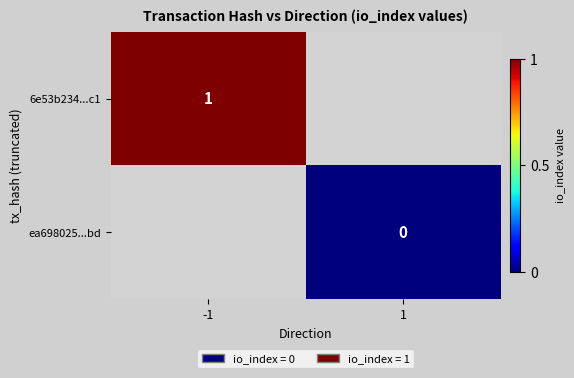

Which label corresponds to the smallest value in the chart?

1